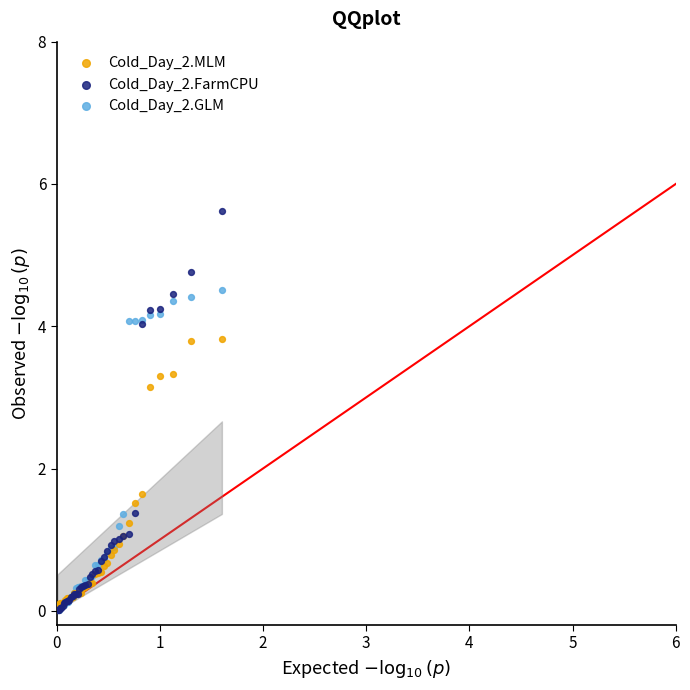

Across all series, what Y value is closest to 2?

1.6